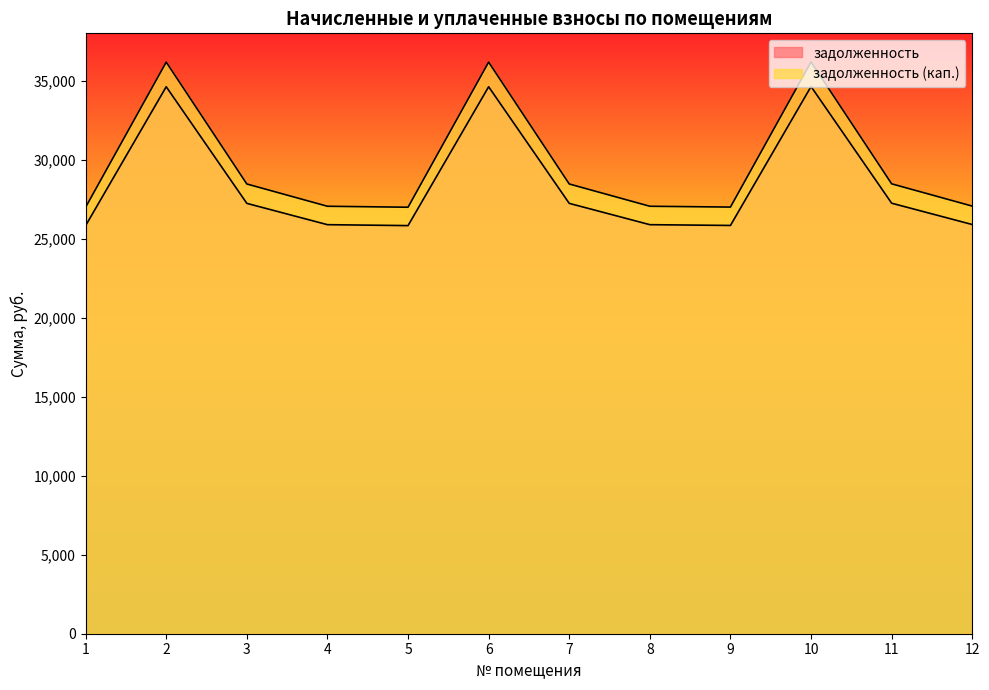

What is the difference between the задолженность values at 7 and 1?

1407.2